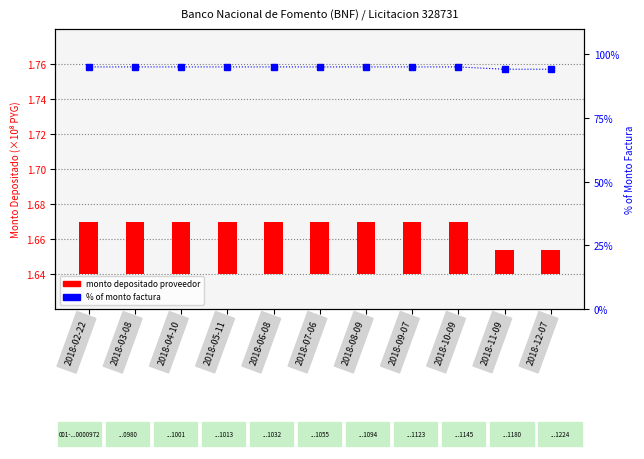

Which category has the highest value across all series?

2018-02-22